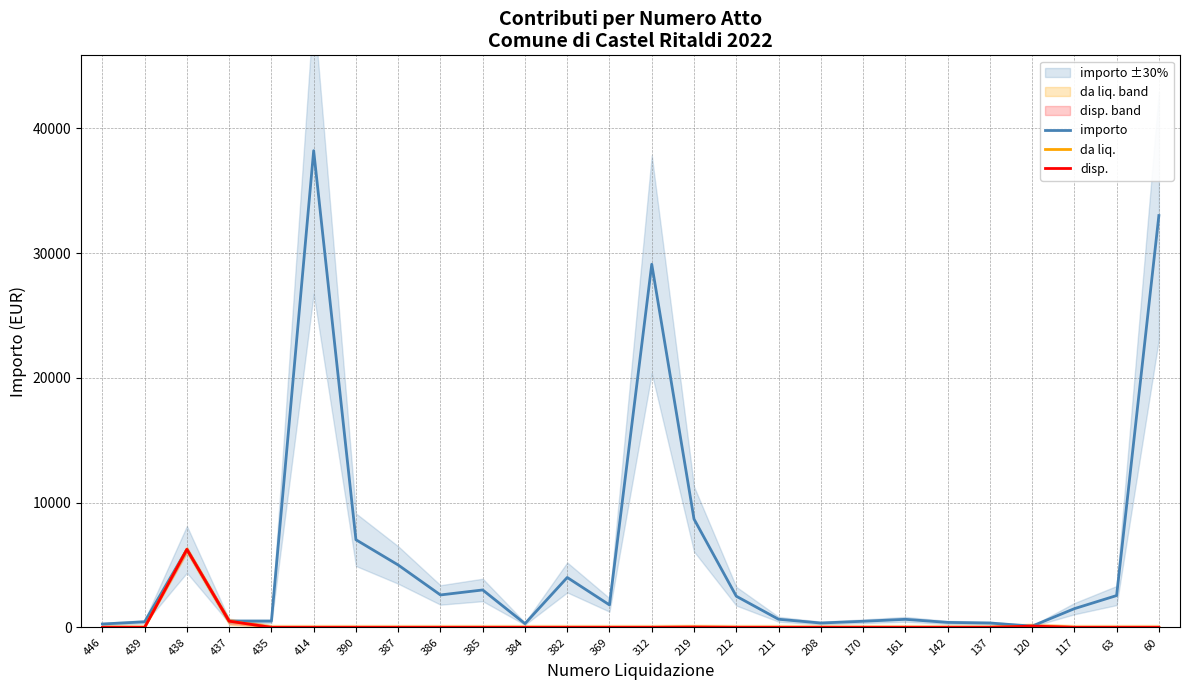

How many data points in importo are above 1800?

12